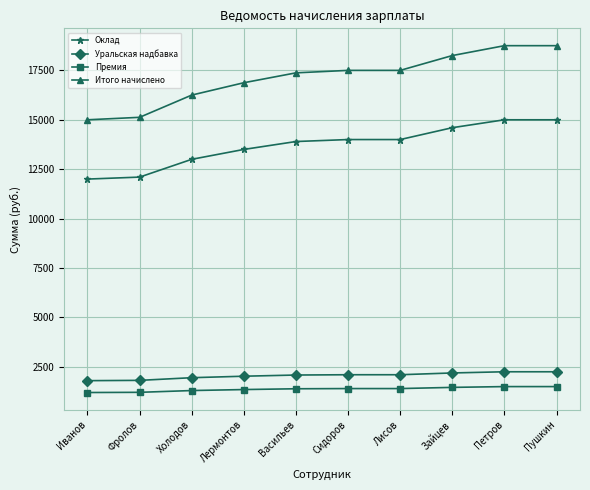

Which series has the widest spread of values?

Итого начислено